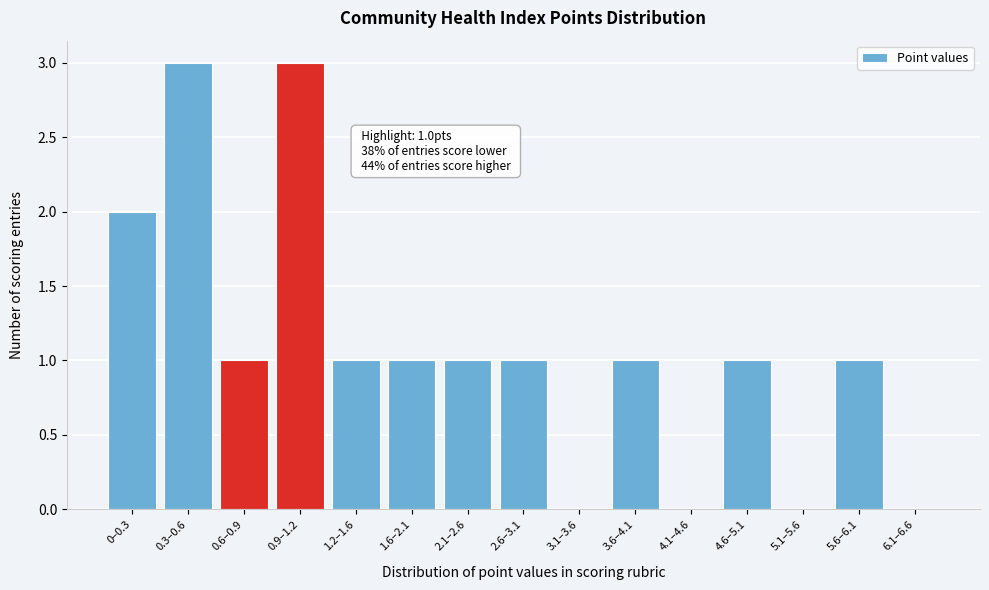

Reading left to right, list all the values displayed in this chart.

0–0.3=2	0.3–0.6=3	0.6–0.9=1	0.9–1.2=3	1.2–1.6=1	1.6–2.1=1	2.1–2.6=1	2.6–3.1=1	3.1–3.6=0	3.6–4.1=1	4.1–4.6=0	4.6–5.1=1	5.1–5.6=0	5.6–6.1=1	6.1–6.6=0